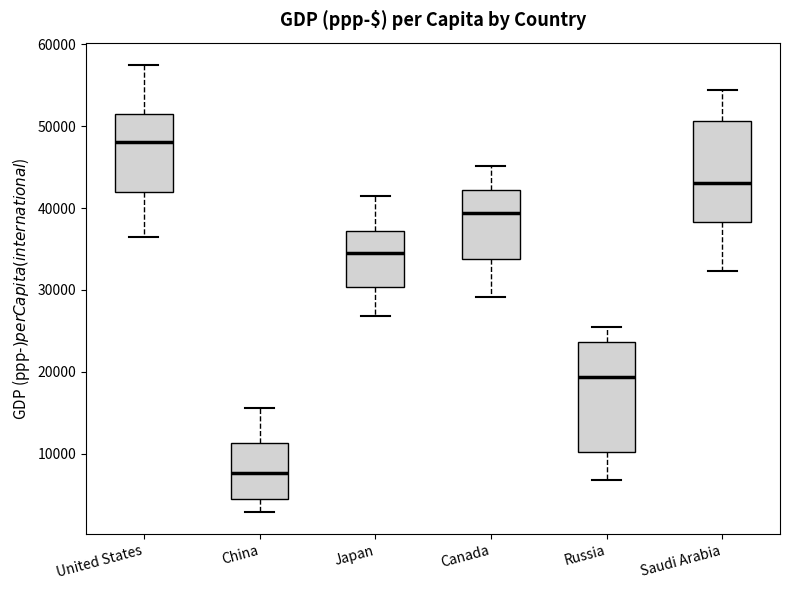

Reading left to right, transcribe this box plot: for each box, give where its median line is, the range the box spans, and where its two whiskers end, as read against the y-axis. The values are not printed on the chart, so give them approximately, as read against the axis.

United States: median 48000, box 42000 to 51000, whiskers 36000 to 57000
China: median 8000, box 4000 to 11000, whiskers 3000 to 16000
Japan: median 35000, box 30000 to 37000, whiskers 27000 to 41000
Canada: median 39000, box 34000 to 42000, whiskers 29000 to 45000
Russia: median 19000, box 10000 to 24000, whiskers 7000 to 25000
Saudi Arabia: median 43000, box 38000 to 51000, whiskers 32000 to 54000